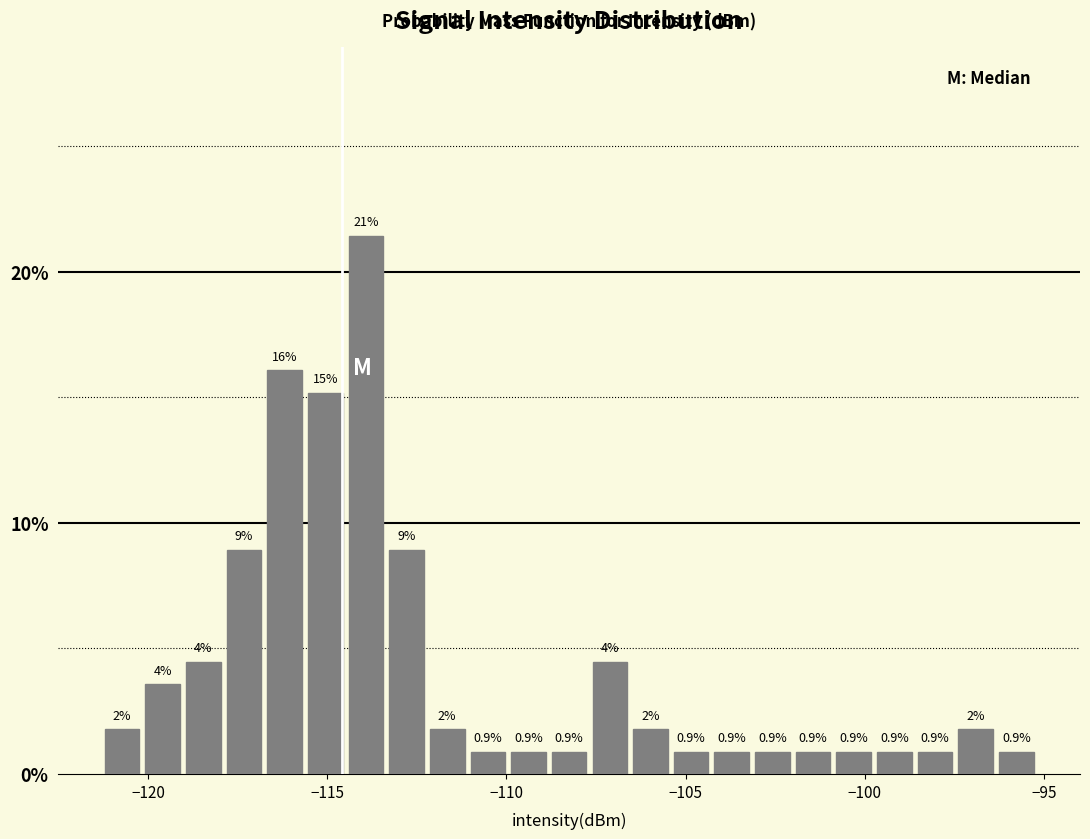

Read against the x-axis, roughly where is the centre of the tallest bar?

-114.0